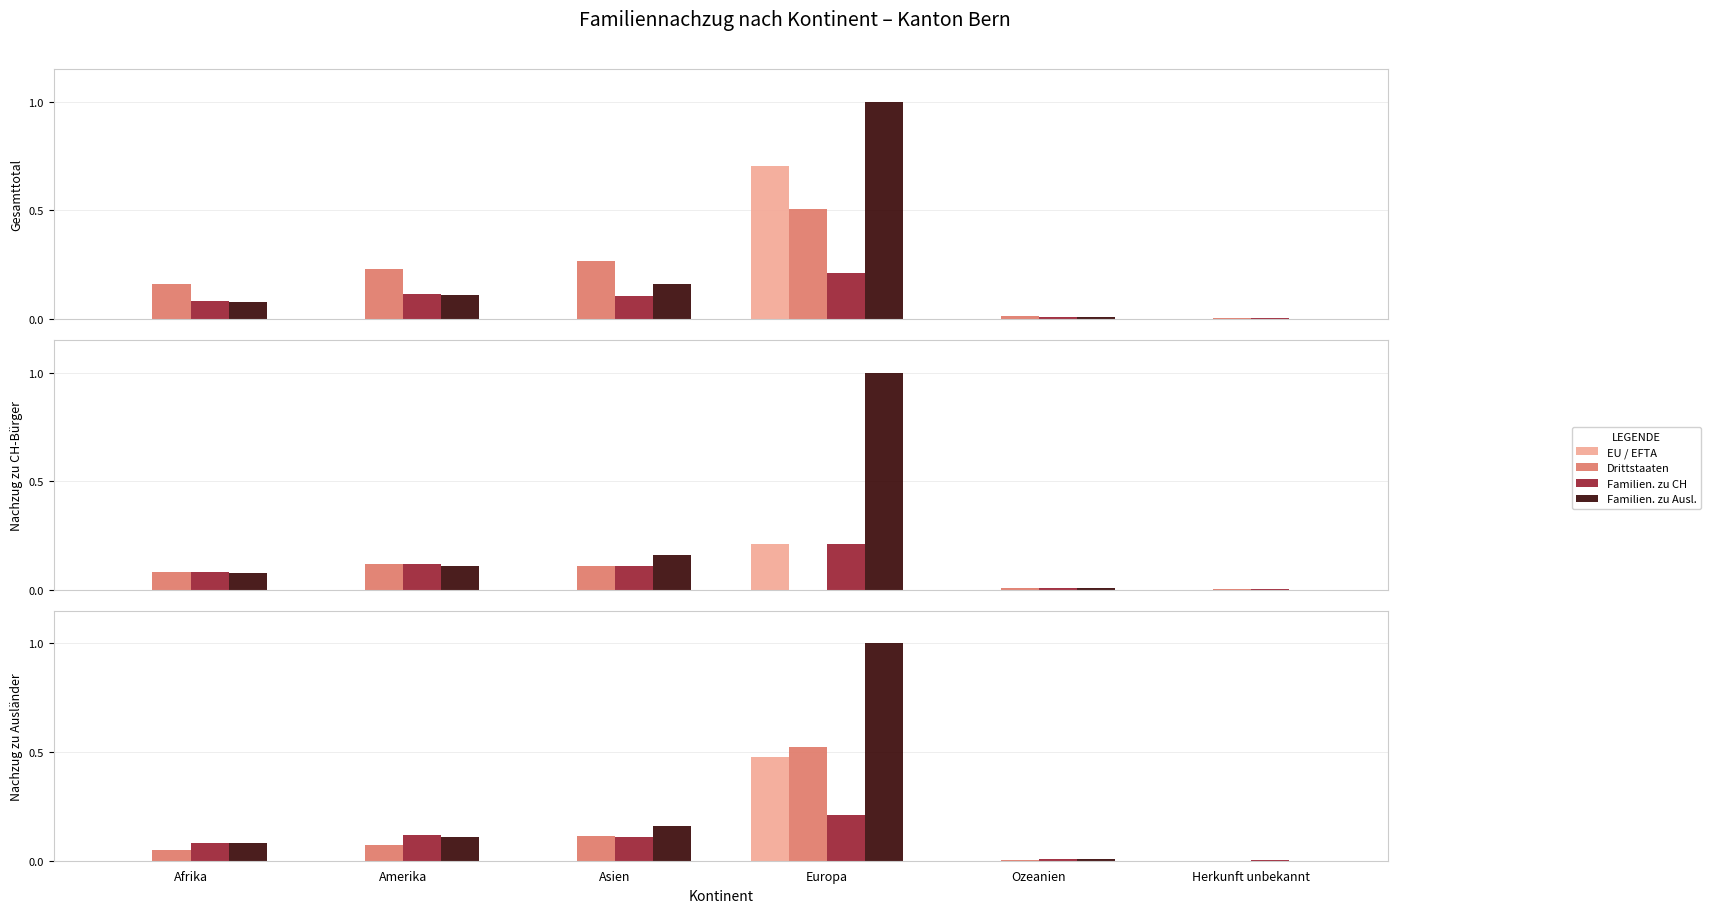

What is the label of the 1st bar from the right?

Herkunft unbekannt